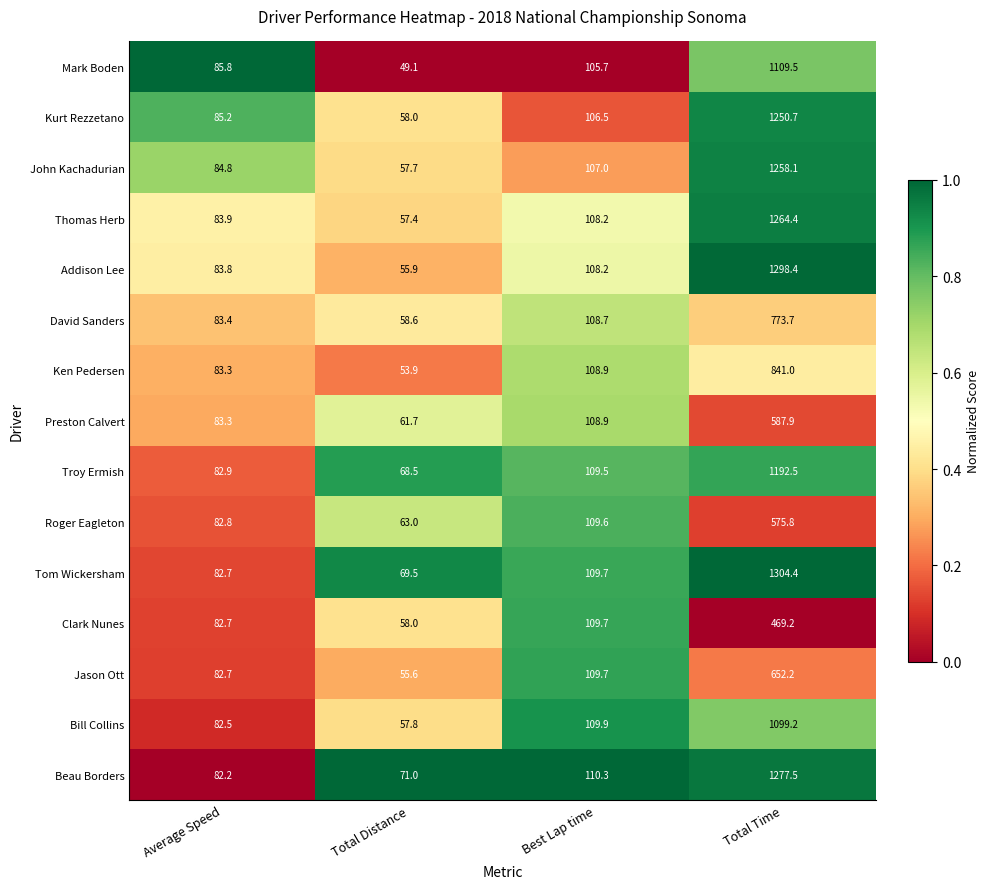

How many series are shown in this chart?

15